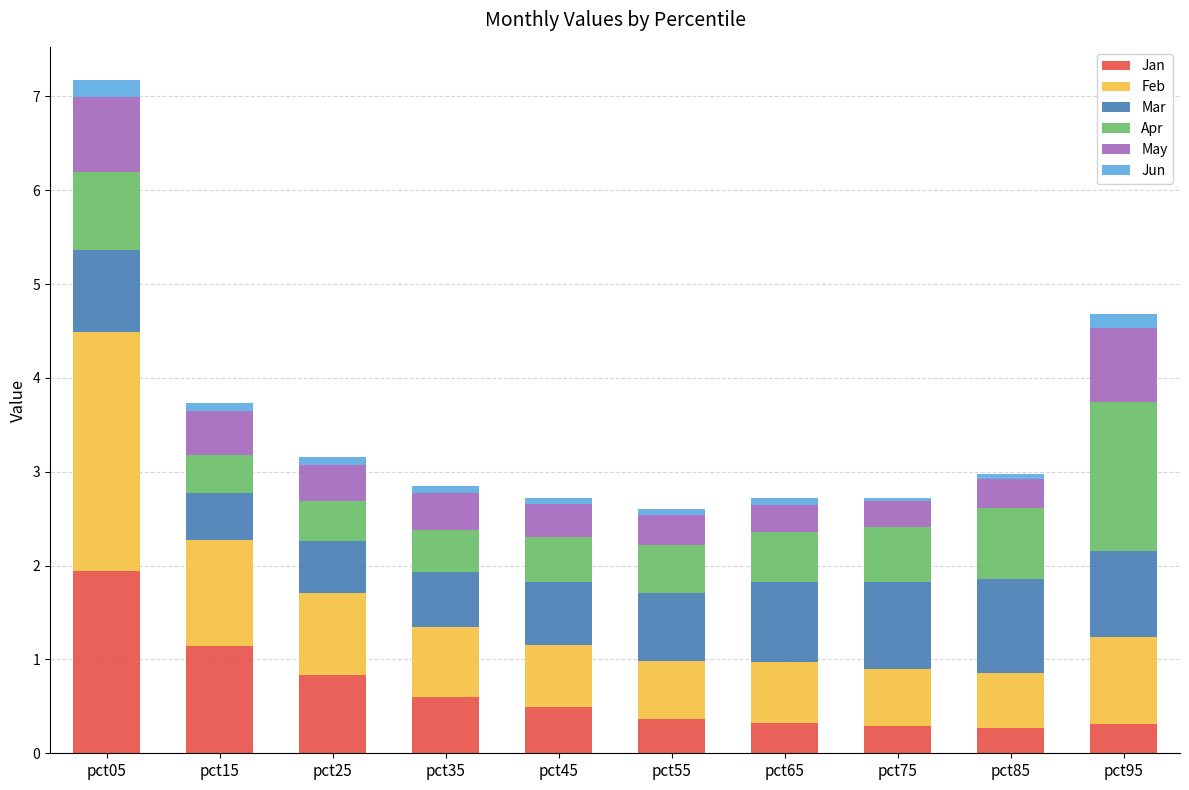

Are the bars horizontal?

No